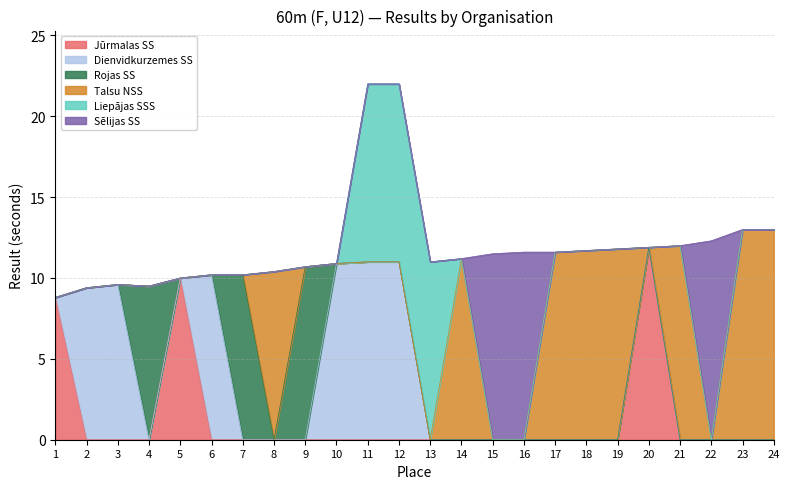

At how many categories does at least one series exceed 5?

24